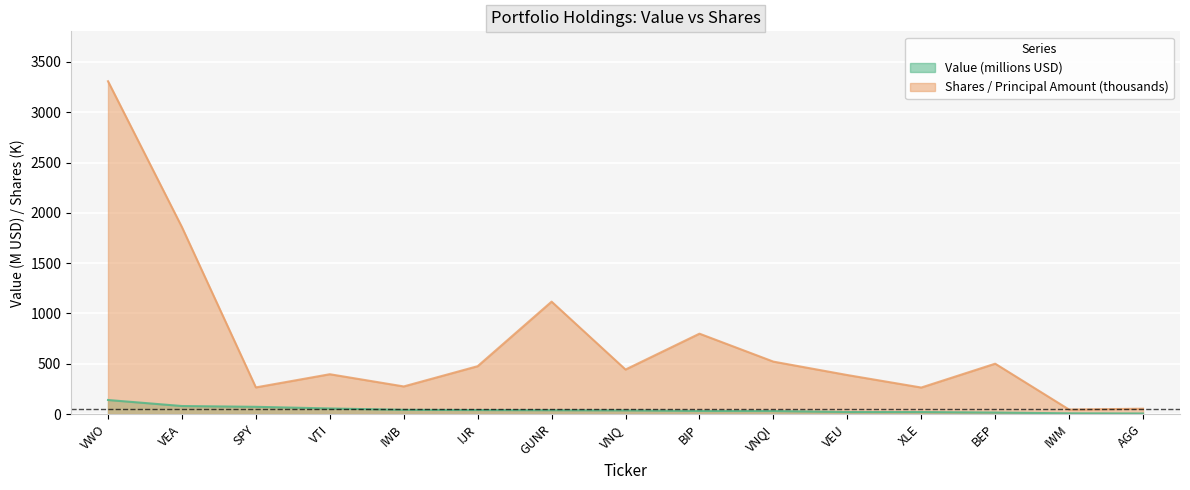

What is the value of the Value point at the 9th from the left?

30.7